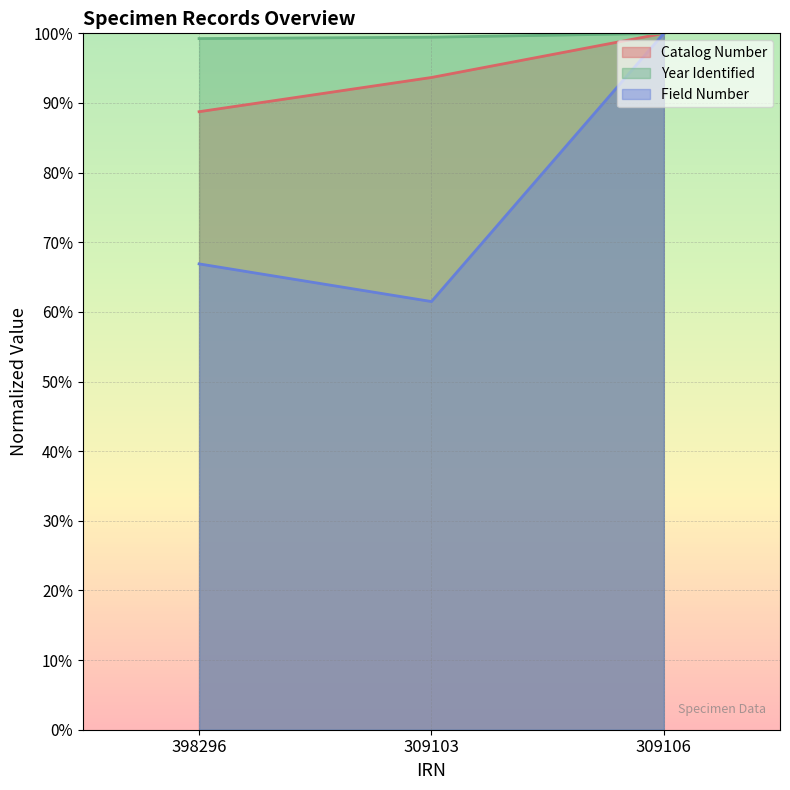

What is the maximum value for Catalog Number?

100.0